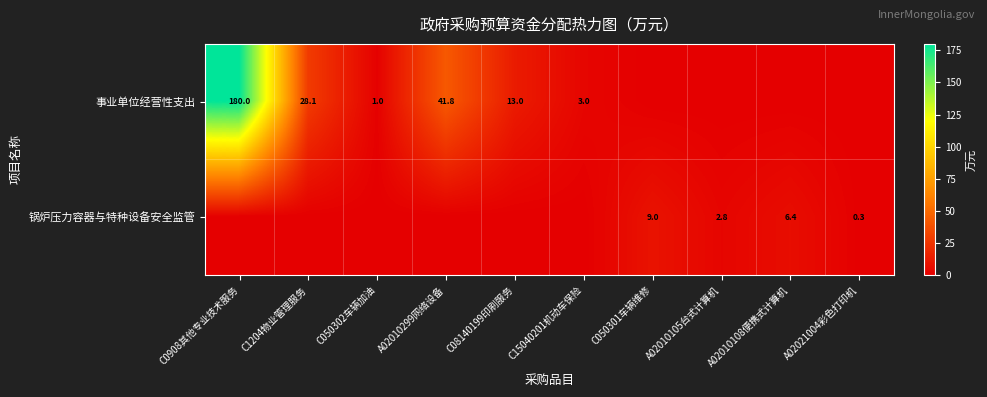

The value of 事业单位经营性支出 at C1204物业管理服务 is 10.9. True or false?

False